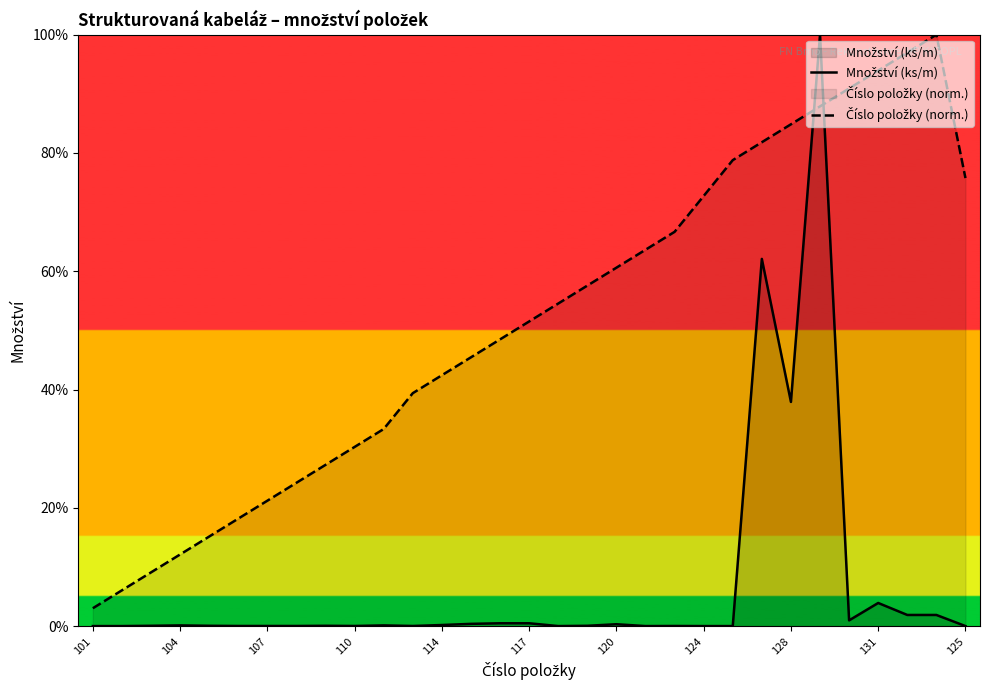

Is it true that Množství (ks/m) equals 0.0 at 16?

False